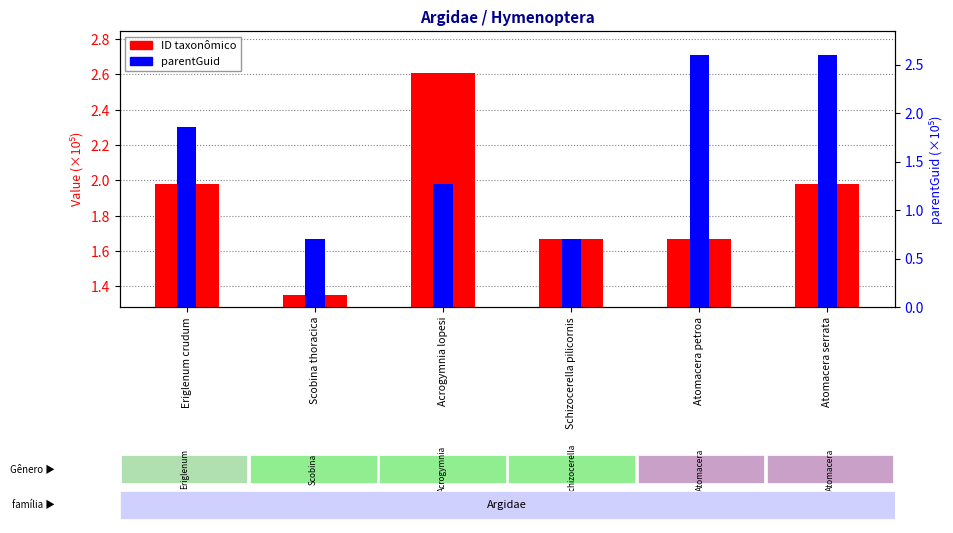

List the labels in order of ID taxonômico value, smallest first.

Scobina thoracica, Schizocerella pilicornis, Atomacera petroa, Atomacera serrata, Eriglenum crudum, Acrogymnia lopesi